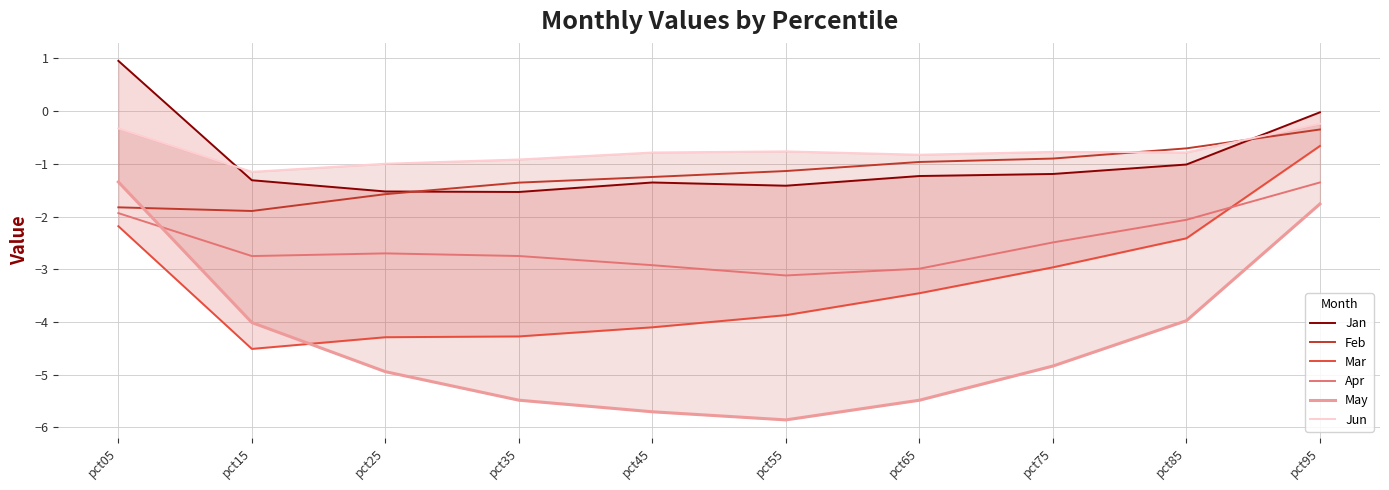

Reading right to left, what are all the values shown in this chart?

Jan: -0.0	-1.0	-1.2	-1.2	-1.4	-1.4	-1.5	-1.5	-1.3	1.0
Feb: -0.3	-0.7	-0.9	-1.0	-1.1	-1.2	-1.4	-1.6	-1.9	-1.8
Mar: -0.7	-2.4	-3.0	-3.5	-3.9	-4.1	-4.3	-4.3	-4.5	-2.2
Apr: -1.4	-2.1	-2.5	-3.0	-3.1	-2.9	-2.7	-2.7	-2.7	-1.9
May: -1.8	-4.0	-4.8	-5.5	-5.9	-5.7	-5.5	-4.9	-4.0	-1.3
Jun: -0.2	-0.8	-0.8	-0.8	-0.8	-0.8	-0.9	-1.0	-1.2	-0.3